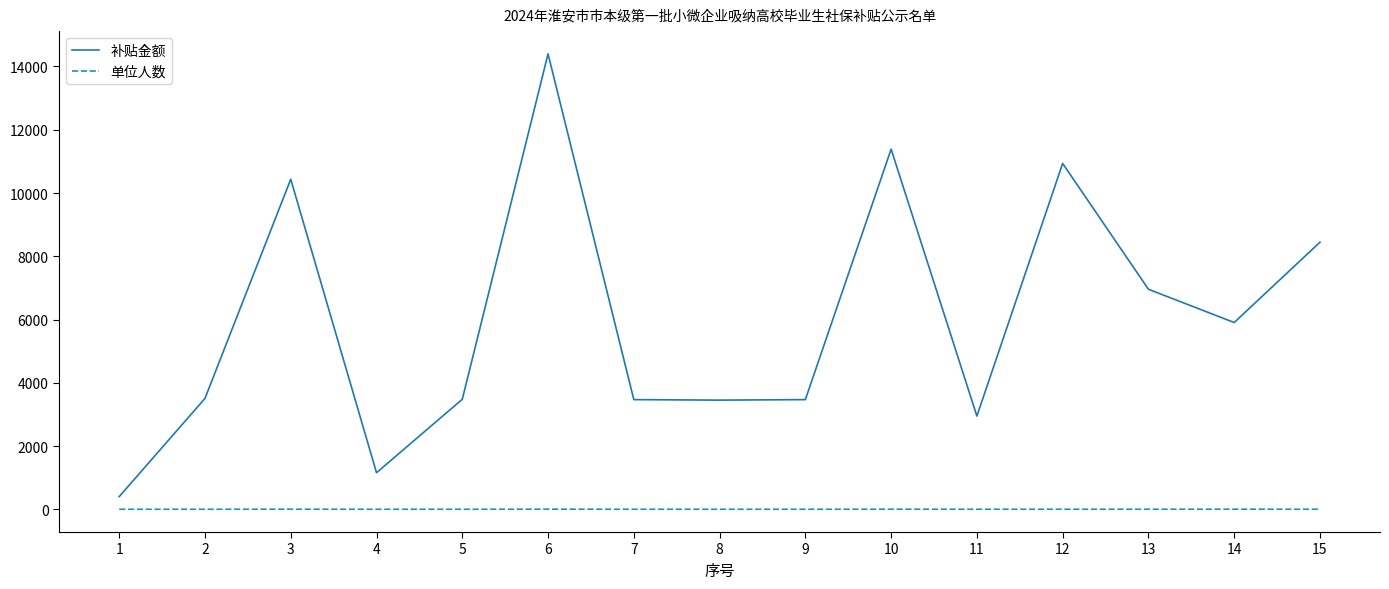

What is the difference between the 补贴金额 values at 5 and 11?

530.1